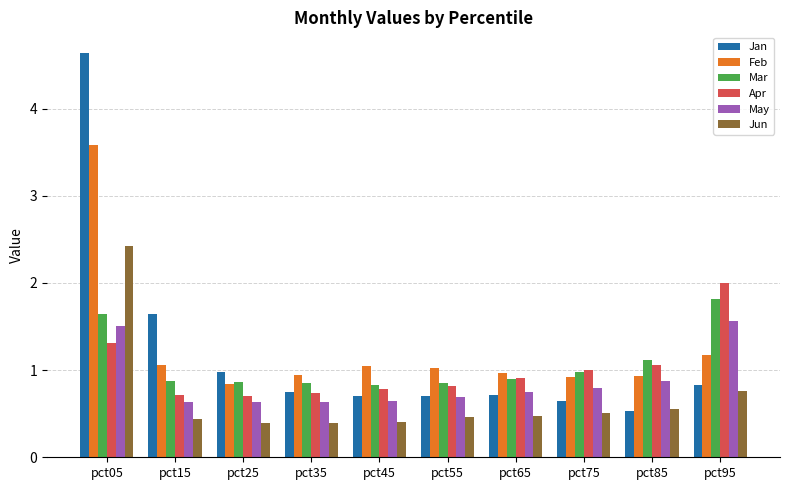

Between pct15 and pct85, which series saw the biggest shift?

Jan